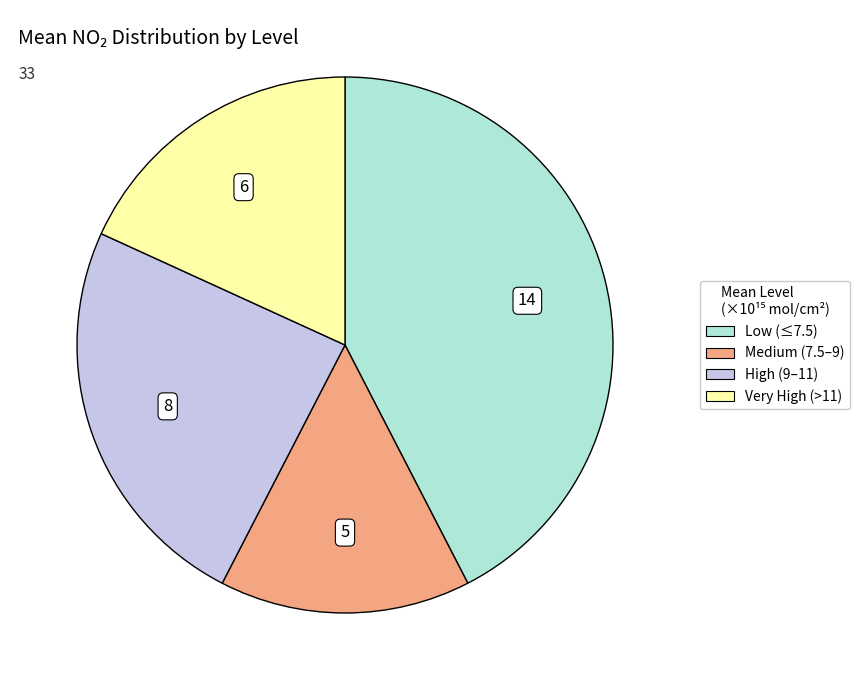

Is there a majority slice in this chart?

No